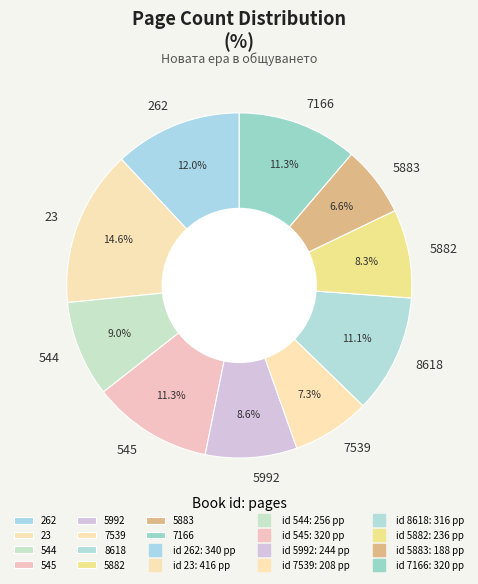

True or false: 262 accounts for 3% of the total.

False